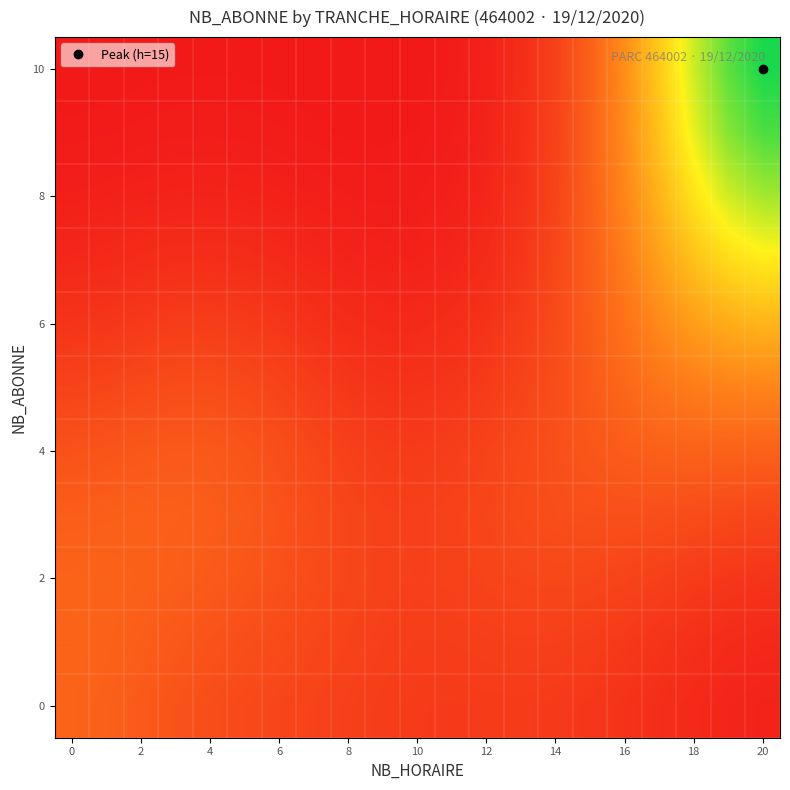

At which category is the sum across all series the highest?

20